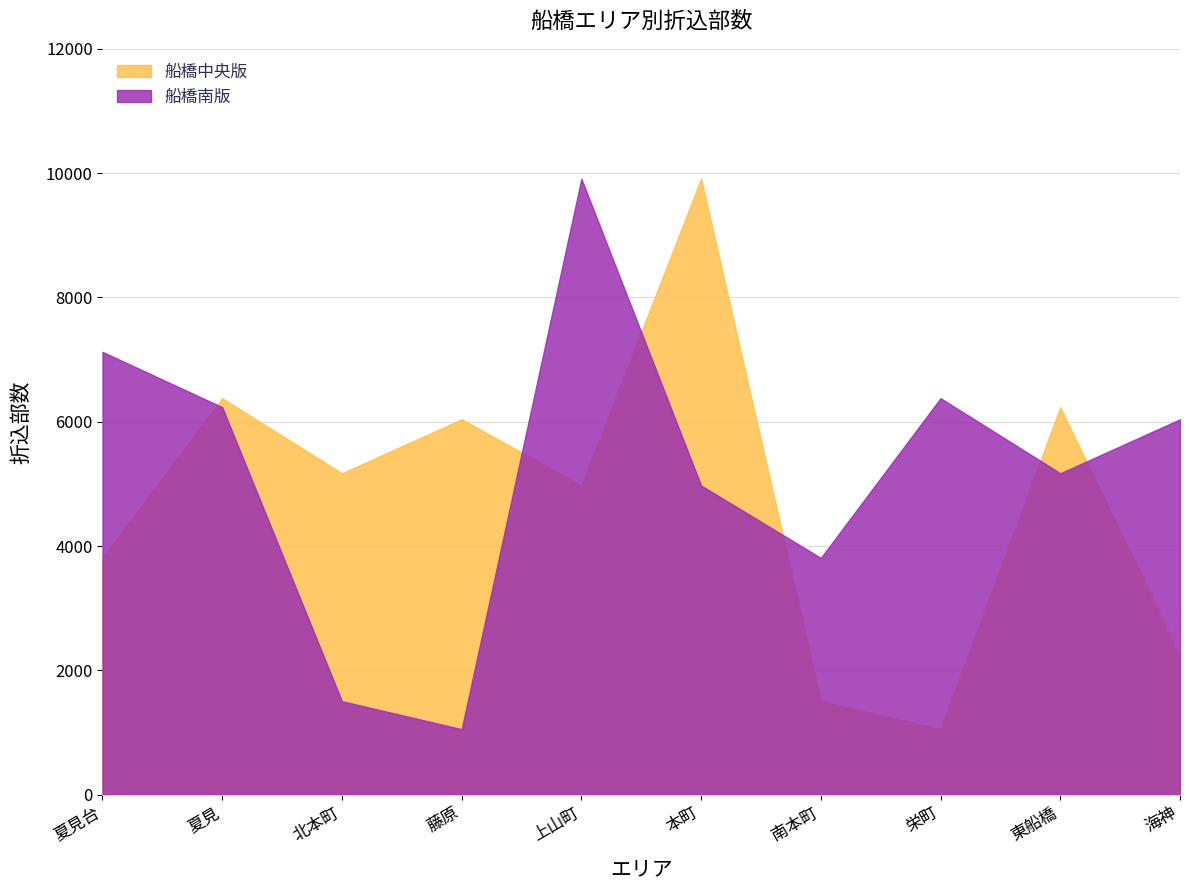

At which category does 船橋南版 reach its first local valley?

藤原